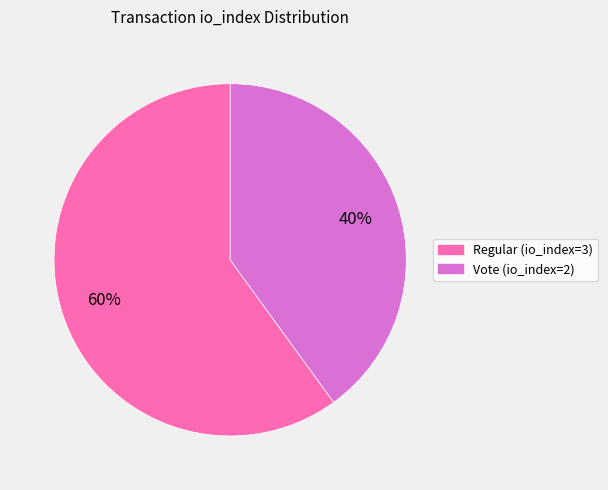

How many slices are in this pie chart?

2